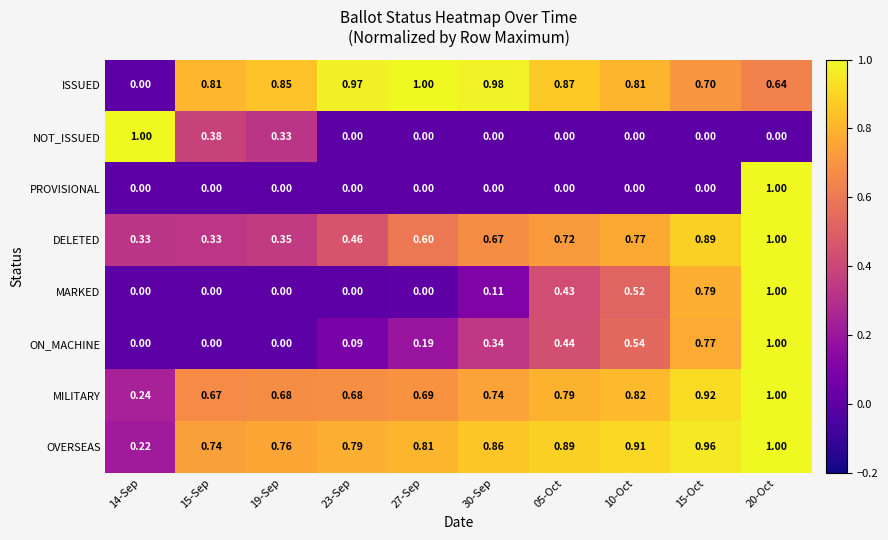

Between 19-Sep and 15-Oct, which series saw the biggest shift?

MARKED